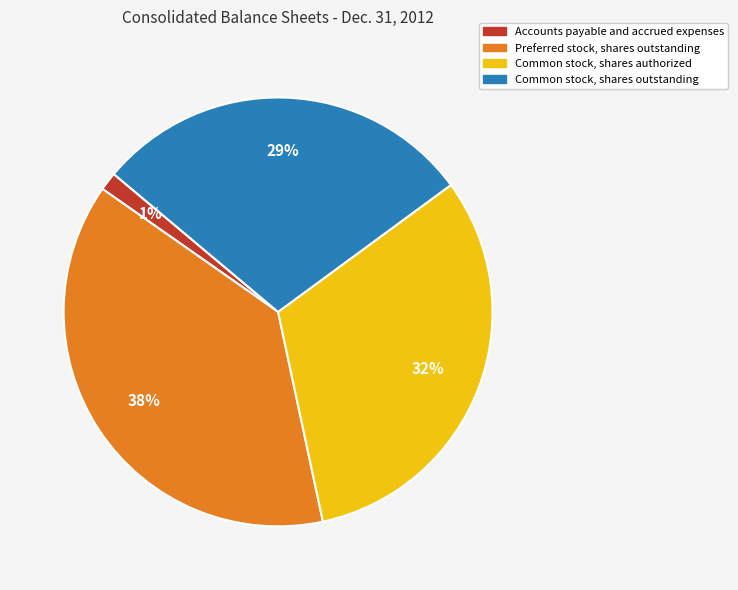

Is the sum of Common stock, shares outstanding and Preferred stock, shares outstanding greater than half?

Yes